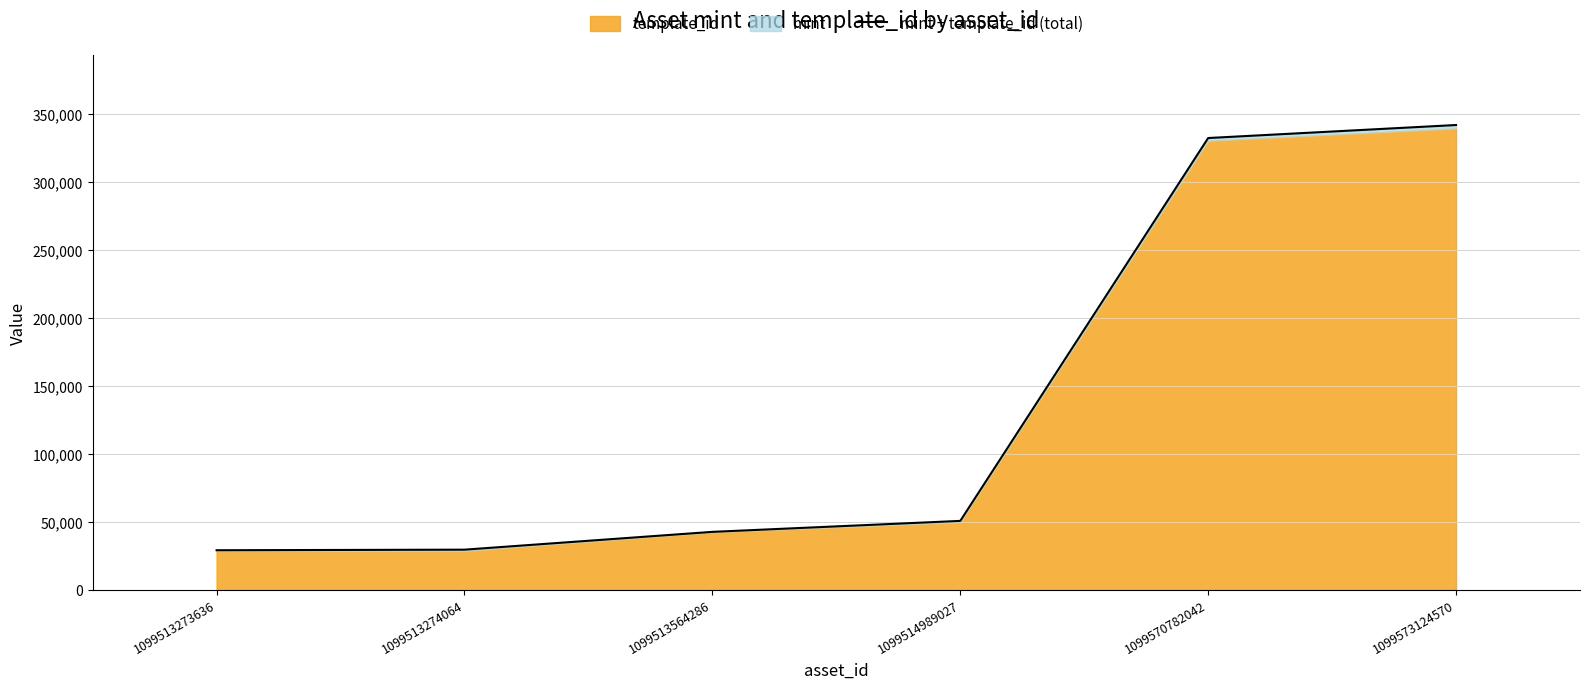

Rank the categories by value from lowest to highest.

1099513273636, 1099513274064, 1099513564286, 1099514989027, 1099570782042, 1099573124570